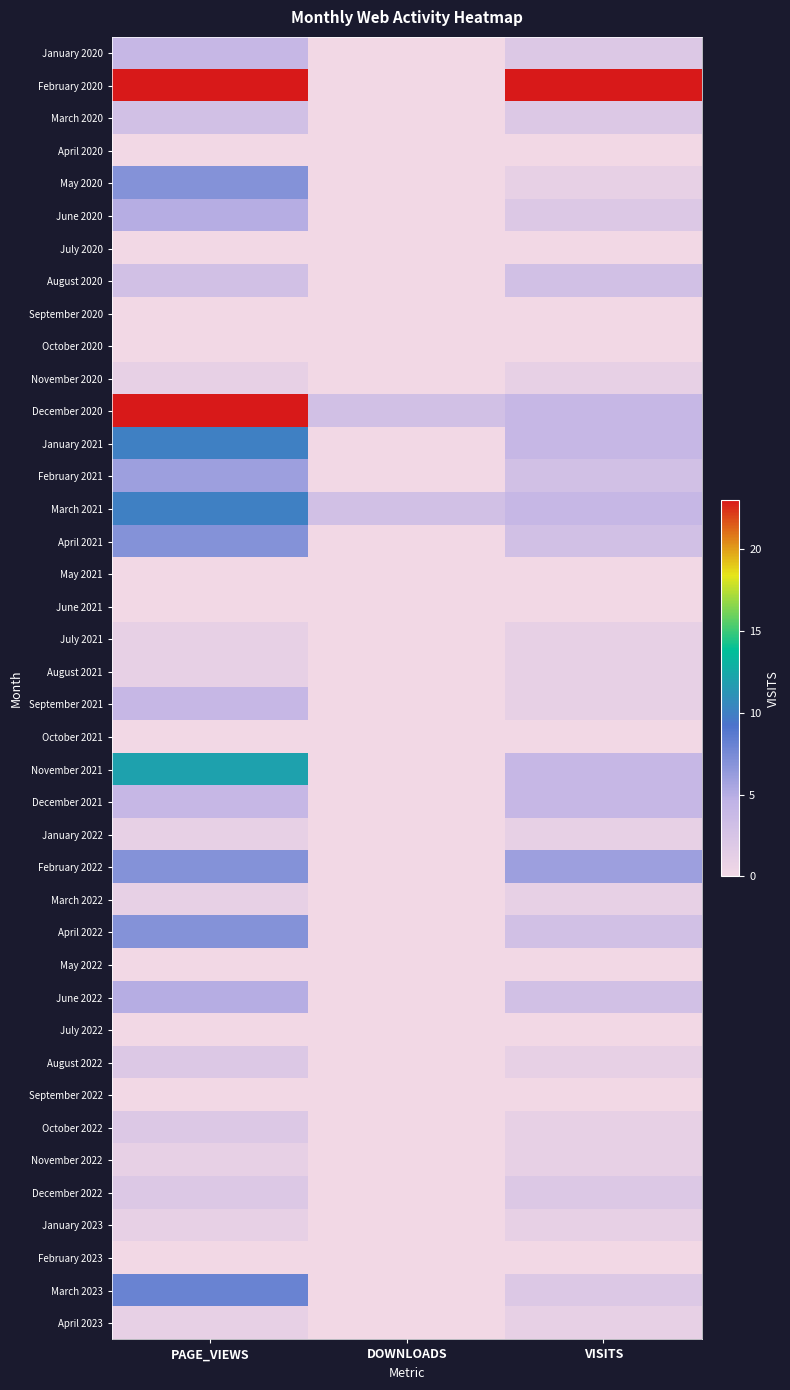

Rank the series at PAGE_VIEWS from lowest to highest value.

April 2020, July 2020, September 2020, October 2020, May 2021, June 2021, October 2021, May 2022, July 2022, September 2022, February 2023, November 2020, July 2021, August 2021, January 2022, March 2022, November 2022, January 2023, April 2023, August 2022, October 2022, December 2022, March 2020, August 2020, January 2020, September 2021, December 2021, June 2020, June 2022, February 2021, May 2020, April 2021, February 2022, April 2022, March 2023, January 2021, March 2021, November 2021, December 2020, February 2020